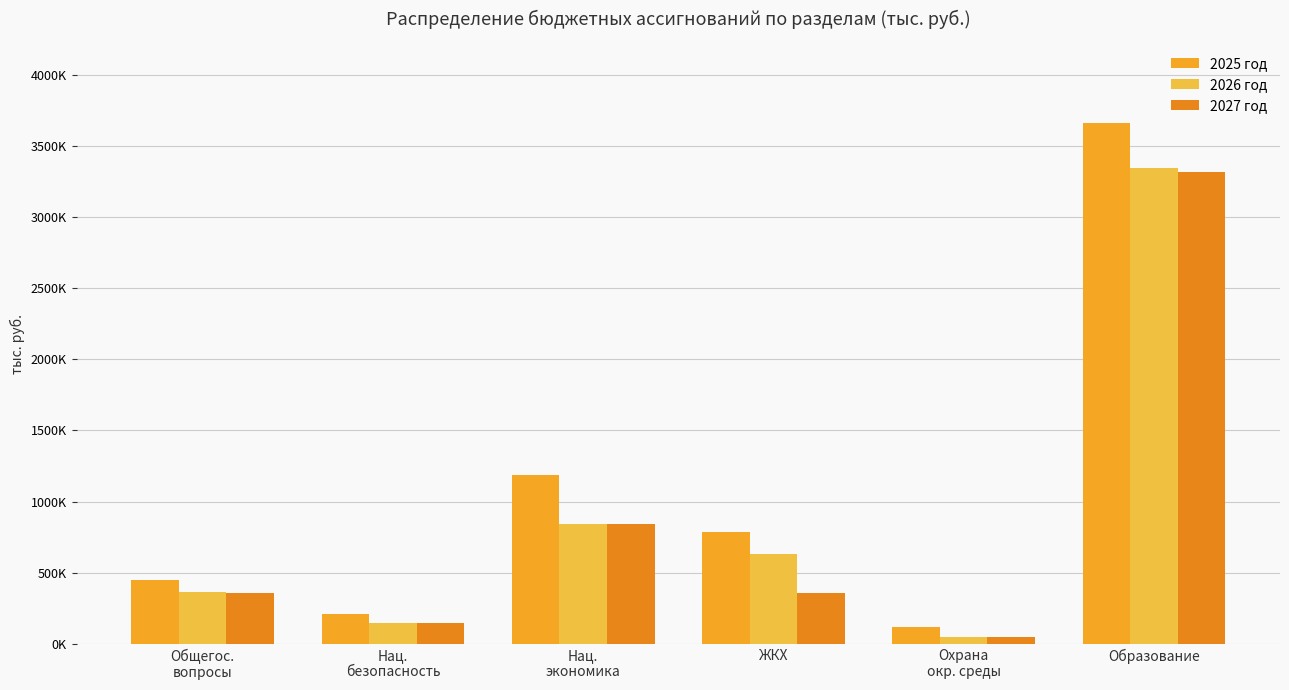

Are the bars horizontal?

No